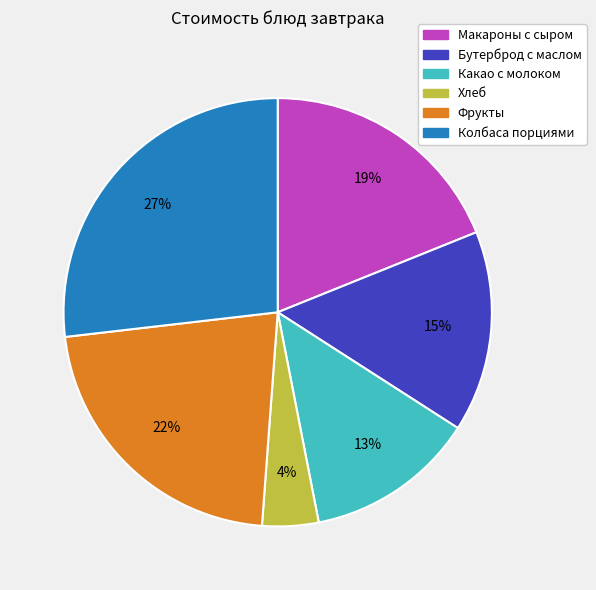

To the nearest percent, what percentage of the pie is Колбаса порциями?

27%